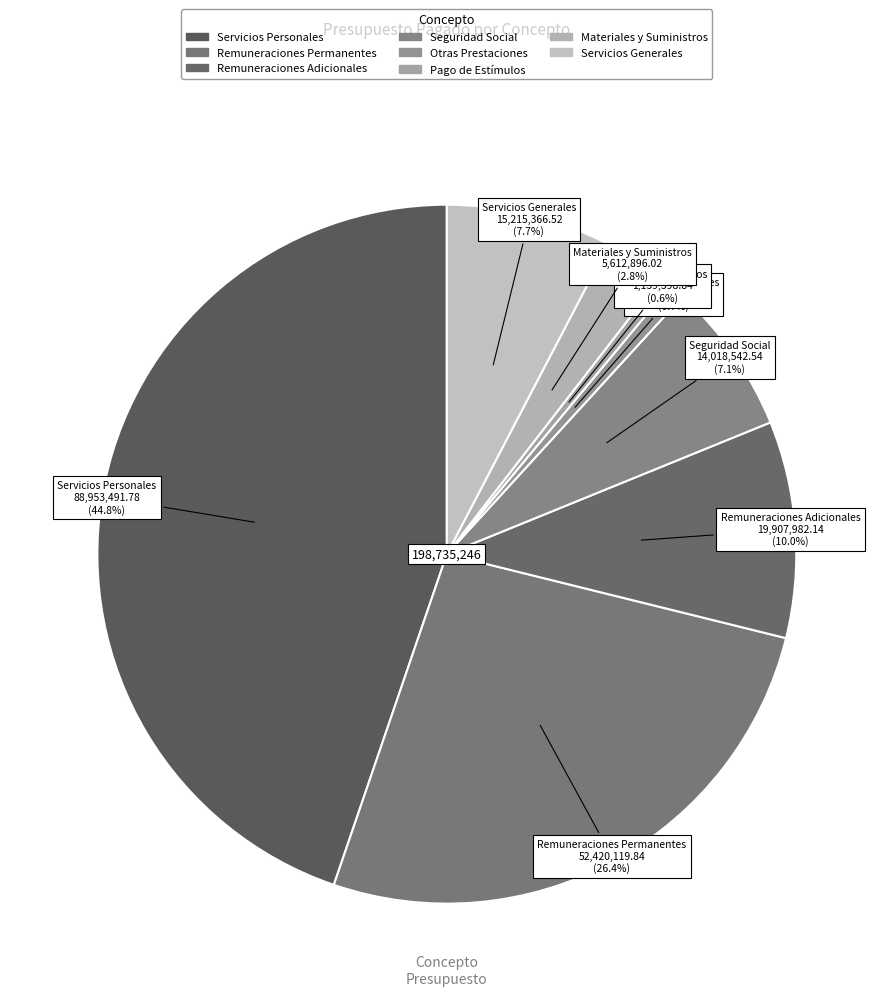

How many segments does this pie chart have?

8